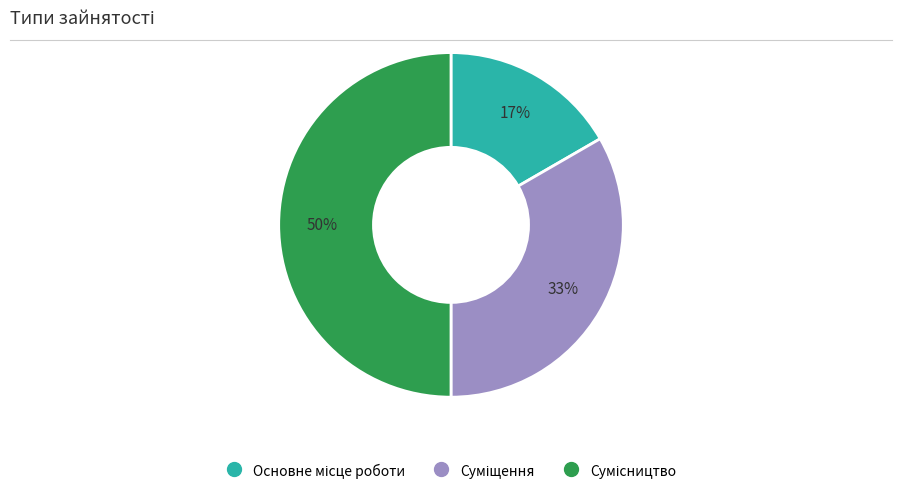

To the nearest percent, what is the average slice percentage?

33%